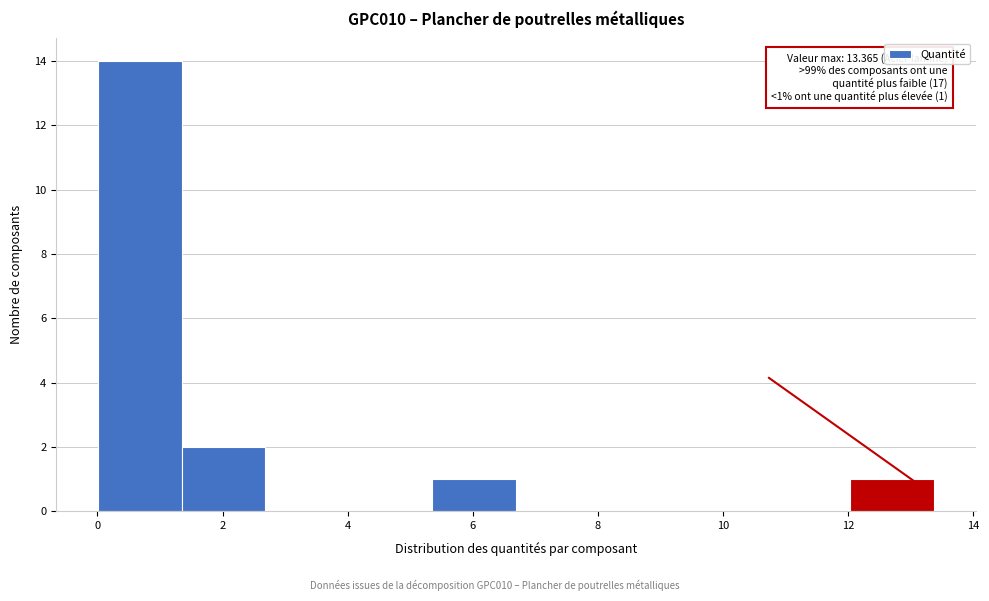

Over which range of the x-axis is the bar tallest?

0.0 to 1.4